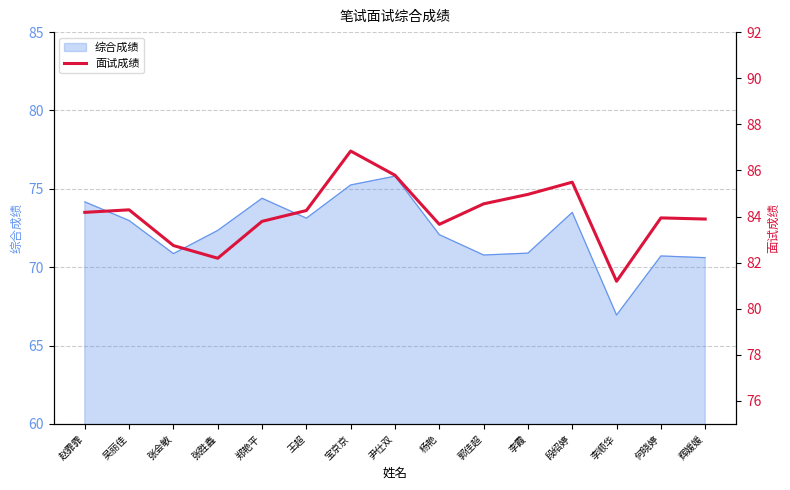

What is the greatest value displayed?

86.8